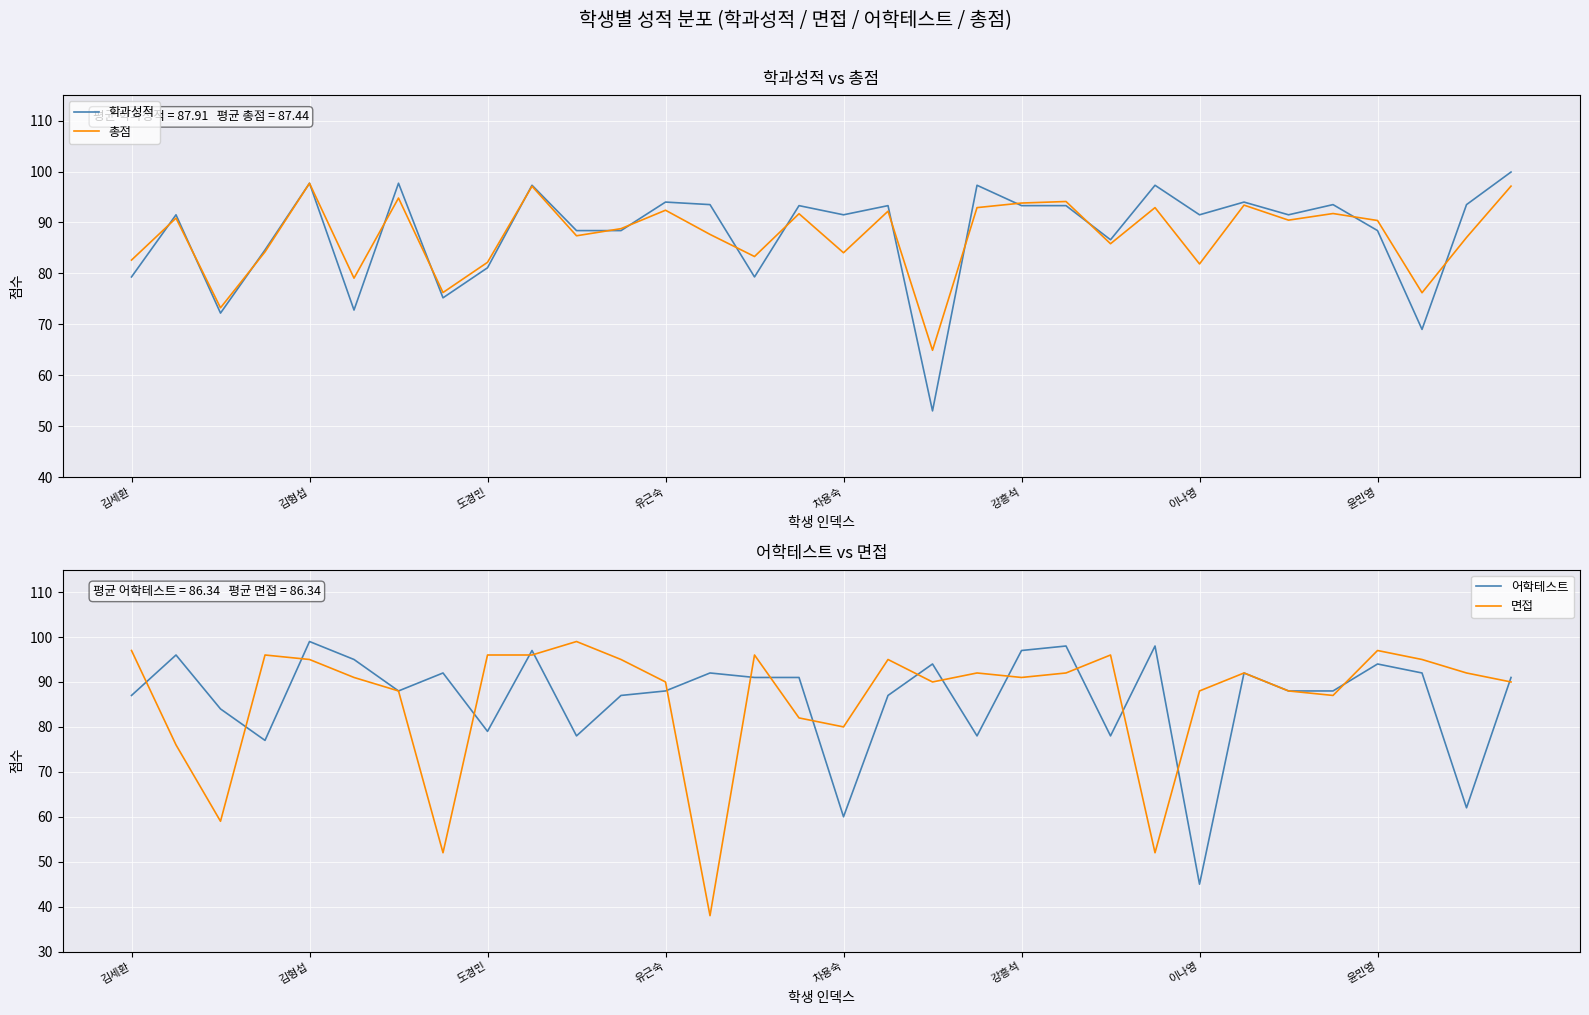

The value of 면접 at 김형섭 is 26. True or false?

False